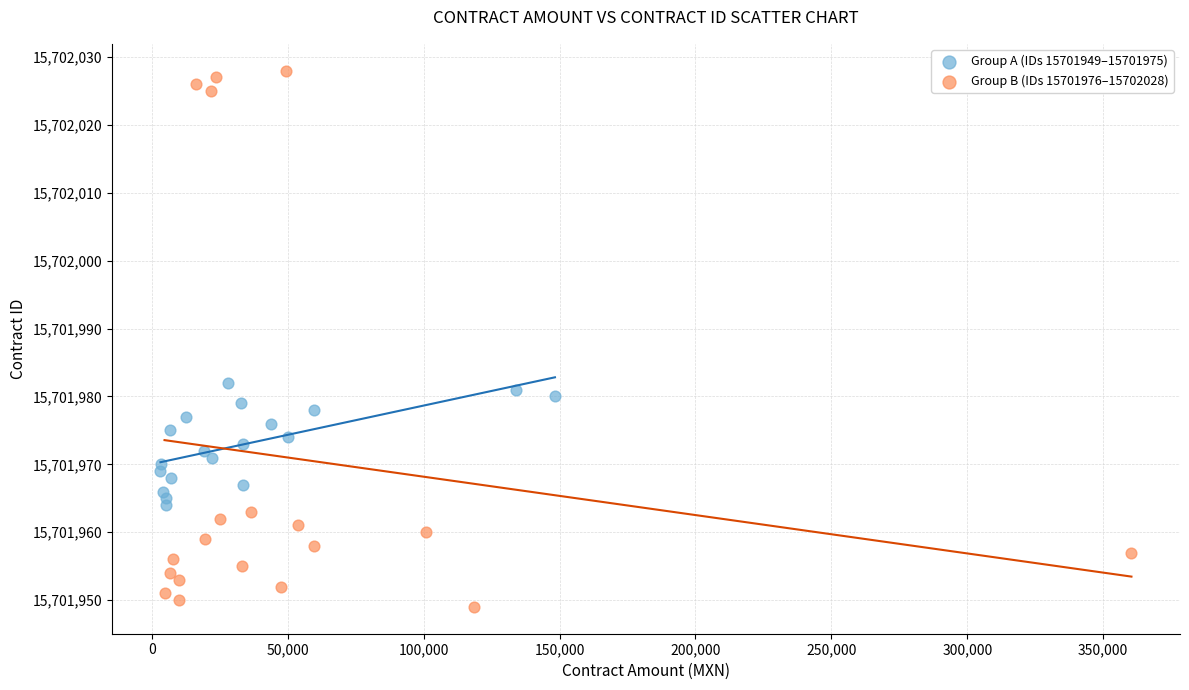

Which series contains the lowest Y value?

Group B (IDs 15701976–15702028)